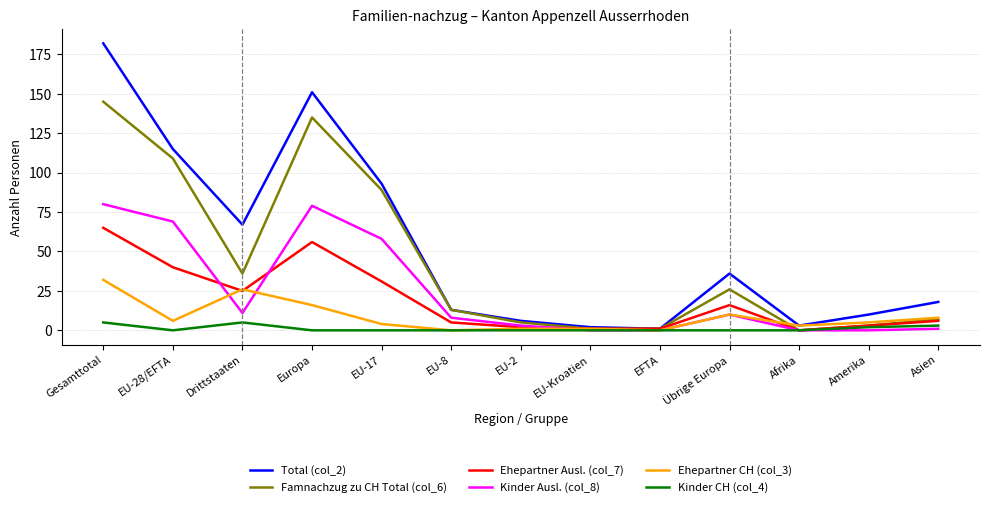

Is it true that Ehepartner CH (col_3) equals 42 at Gesamttotal?

False